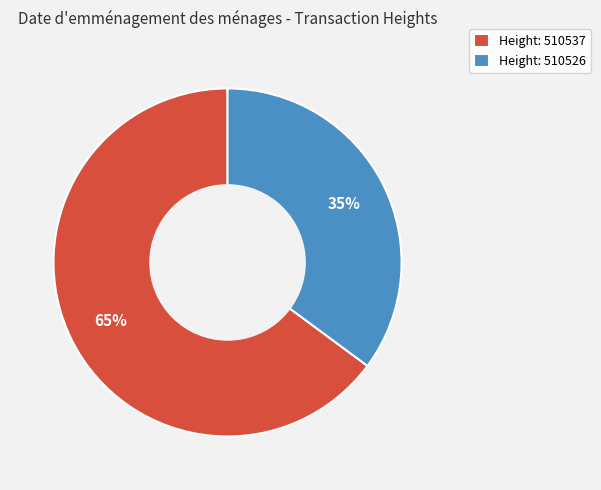

To the nearest percent, what portion does Height: 510526 represent?

35%